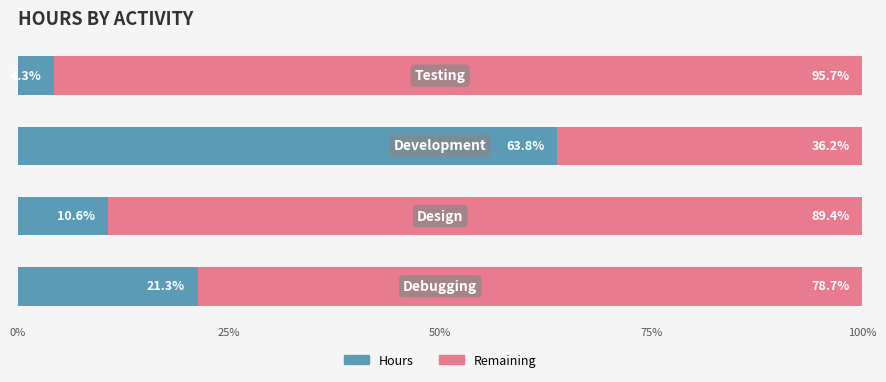

How many distinct data groups are displayed?

2